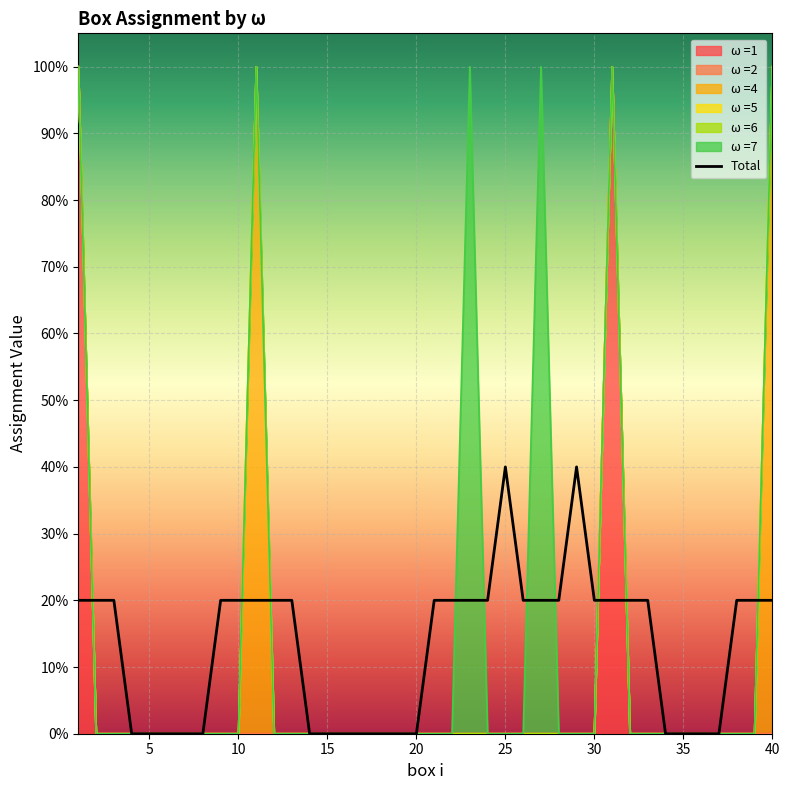

True or false: the data has more than 0 interior local peaks.

True